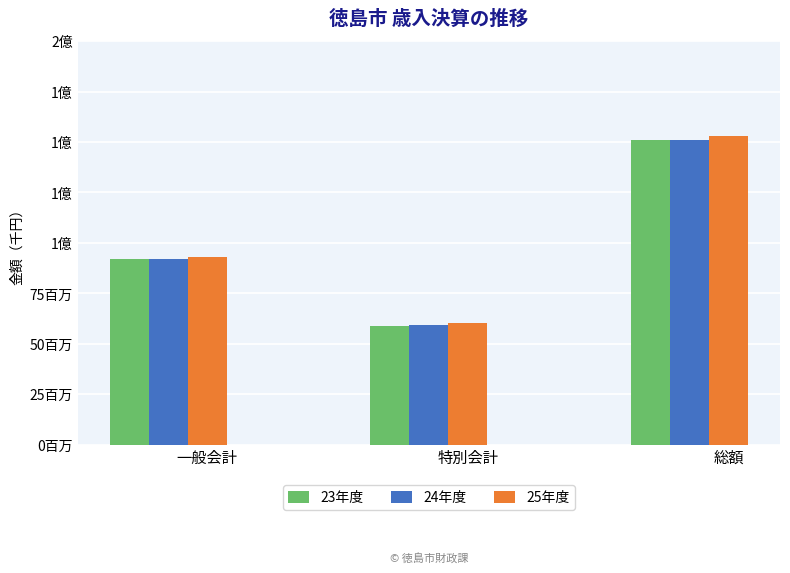

What are all the series names shown in the legend?

23年度, 24年度, 25年度